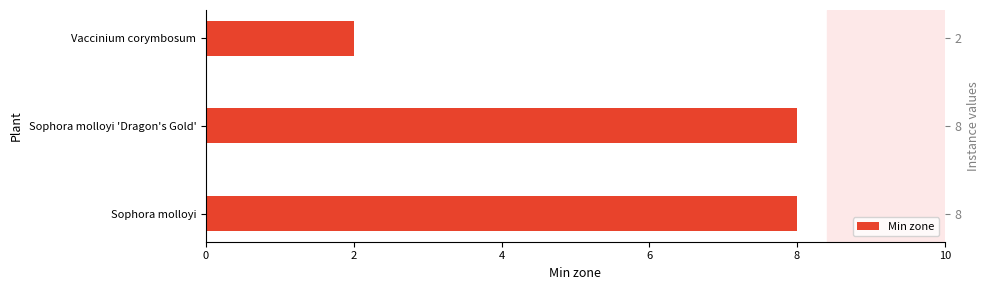

Reading left to right, extract all data points from this chart.

8	8	2